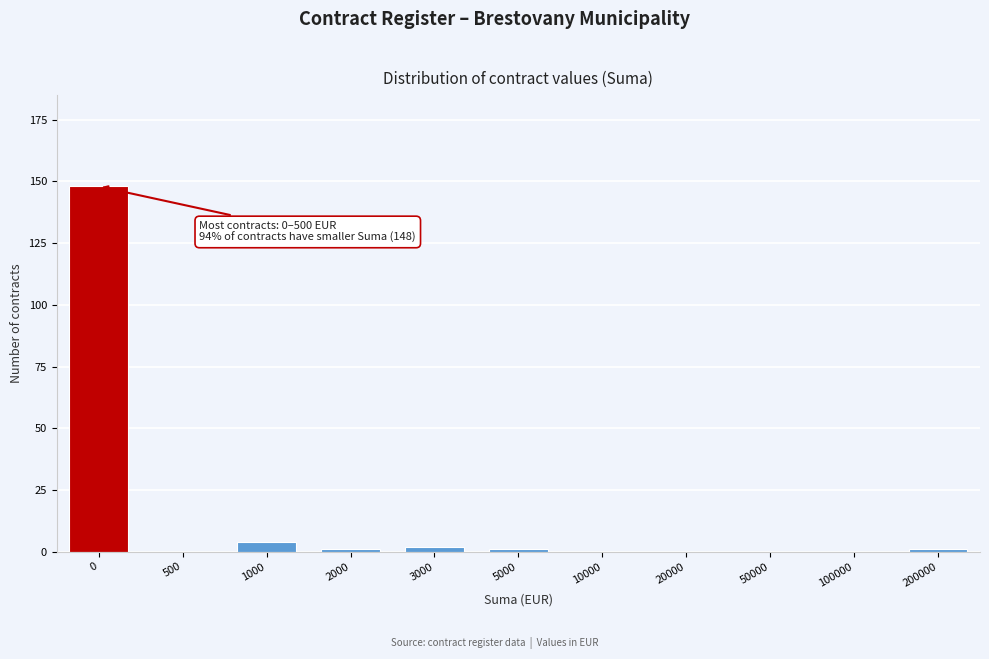

Reading left to right, list all the values displayed in this chart.

0=148	500=0	1000=4	2000=1	3000=2	5000=1	10000=0	20000=0	50000=0	100000=0	200000=1